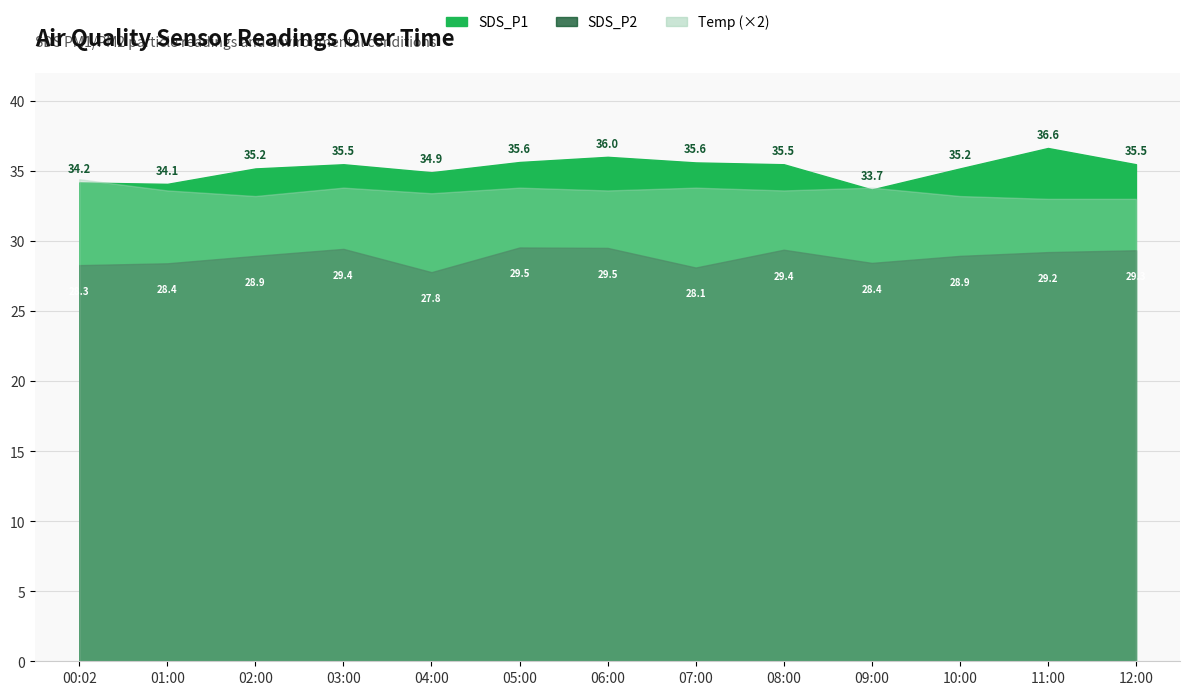

Which has a higher value, 11:00 or 07:00?

11:00